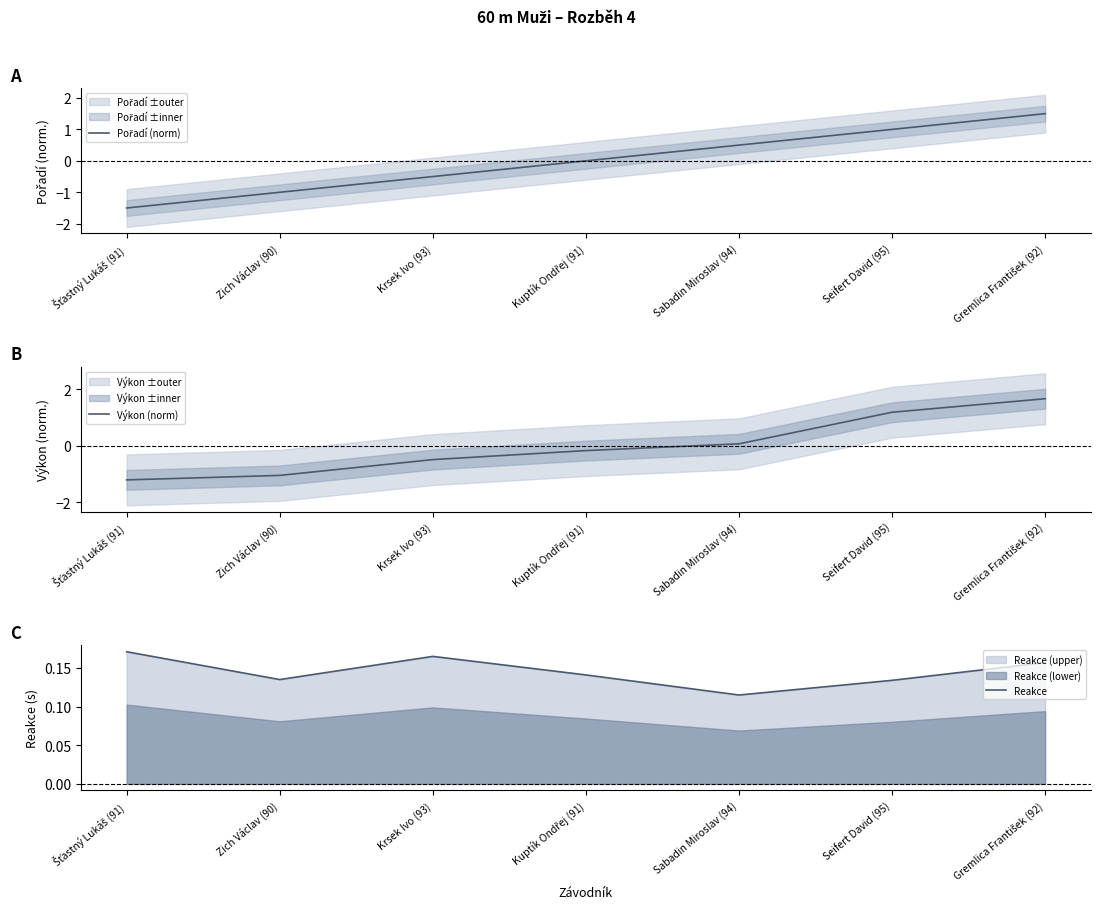

What are all the series names shown in the legend?

Pořadí (norm), Výkon (norm), Reakce